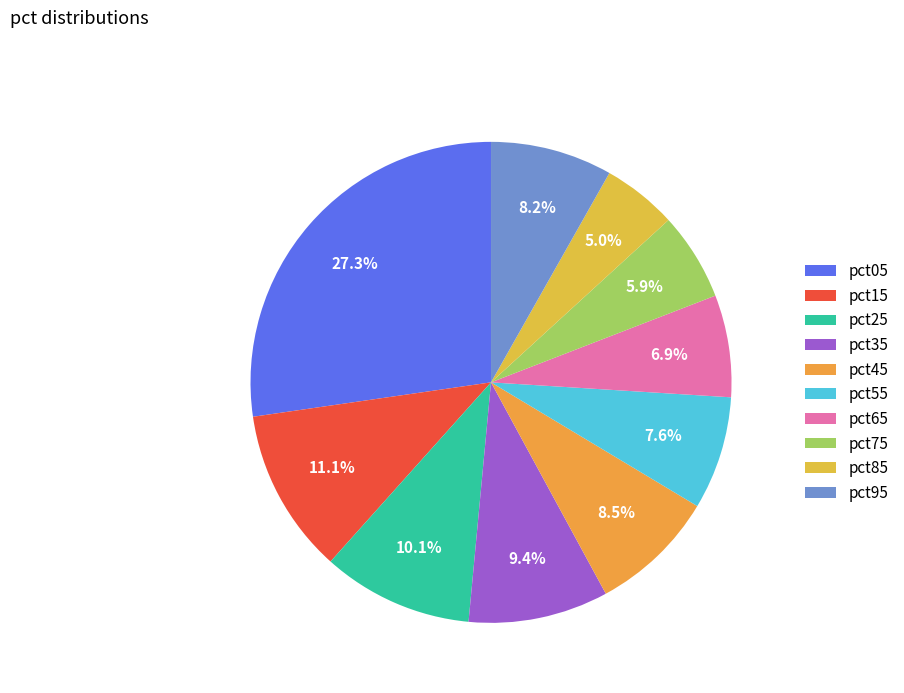

Combined, what portion of the pie is pct25 and pct55?

17.7%